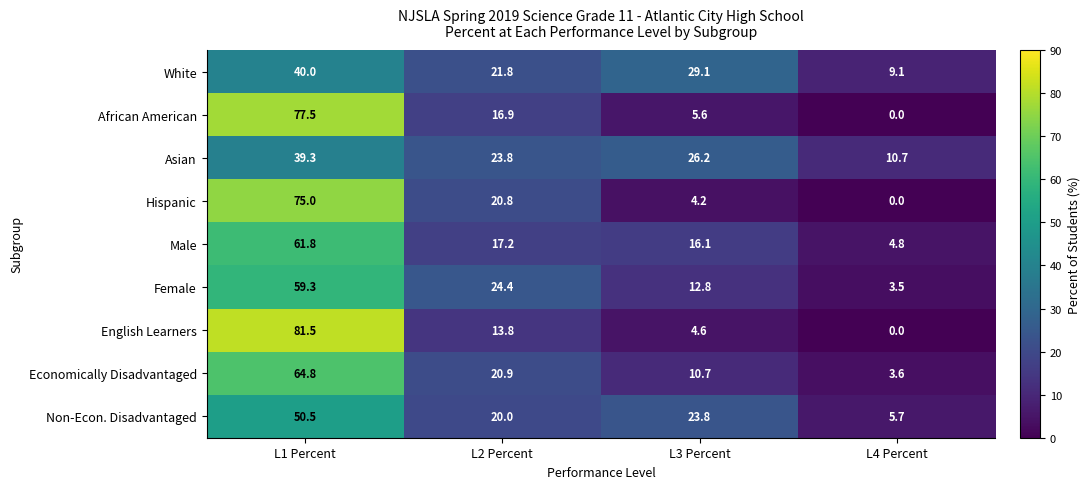

The White series shows 13.6 at L4 Percent. True or false?

False